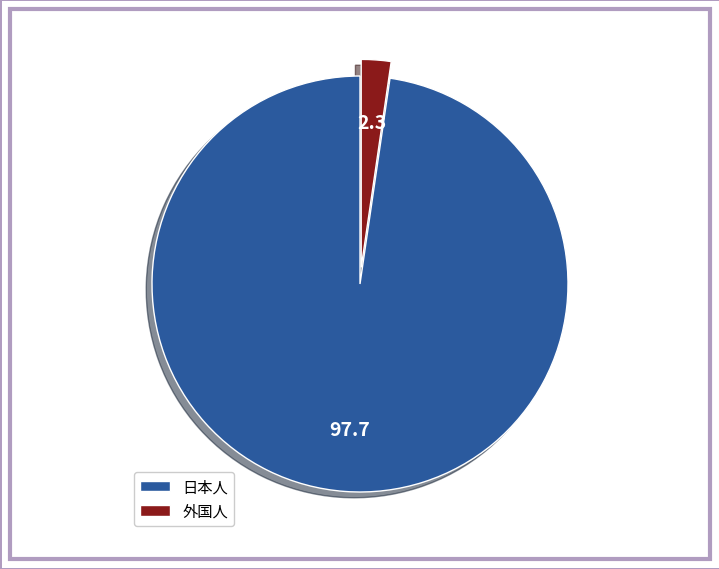

Rank the categories by value from highest to lowest.

日本人, 外国人